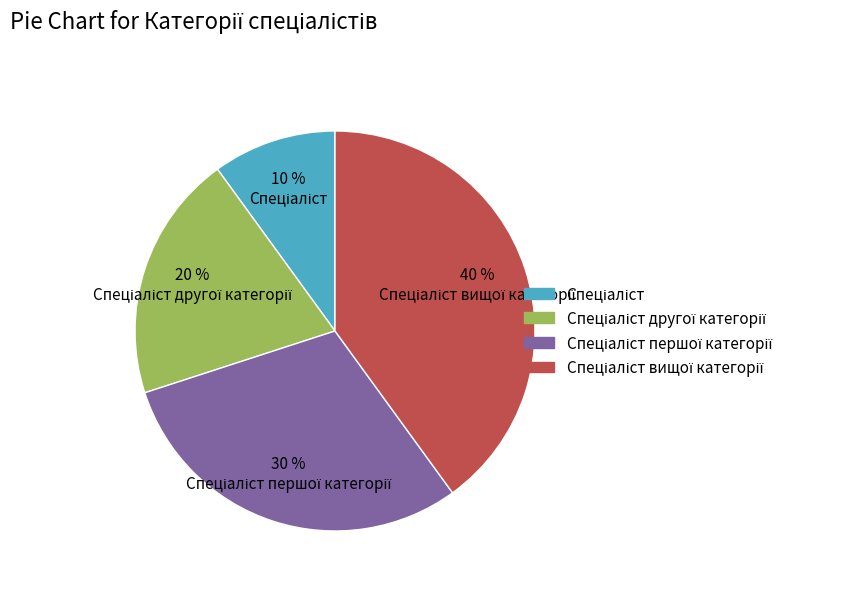

Is there any slice that represents more than half of the pie?

No